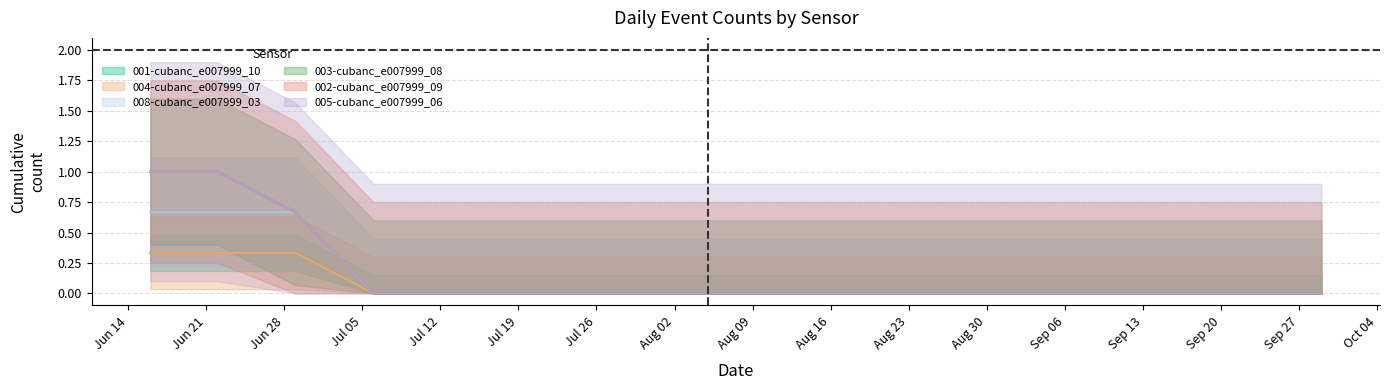

Between 2022-09-22 and 2022-07-06, which is larger?

2022-09-22